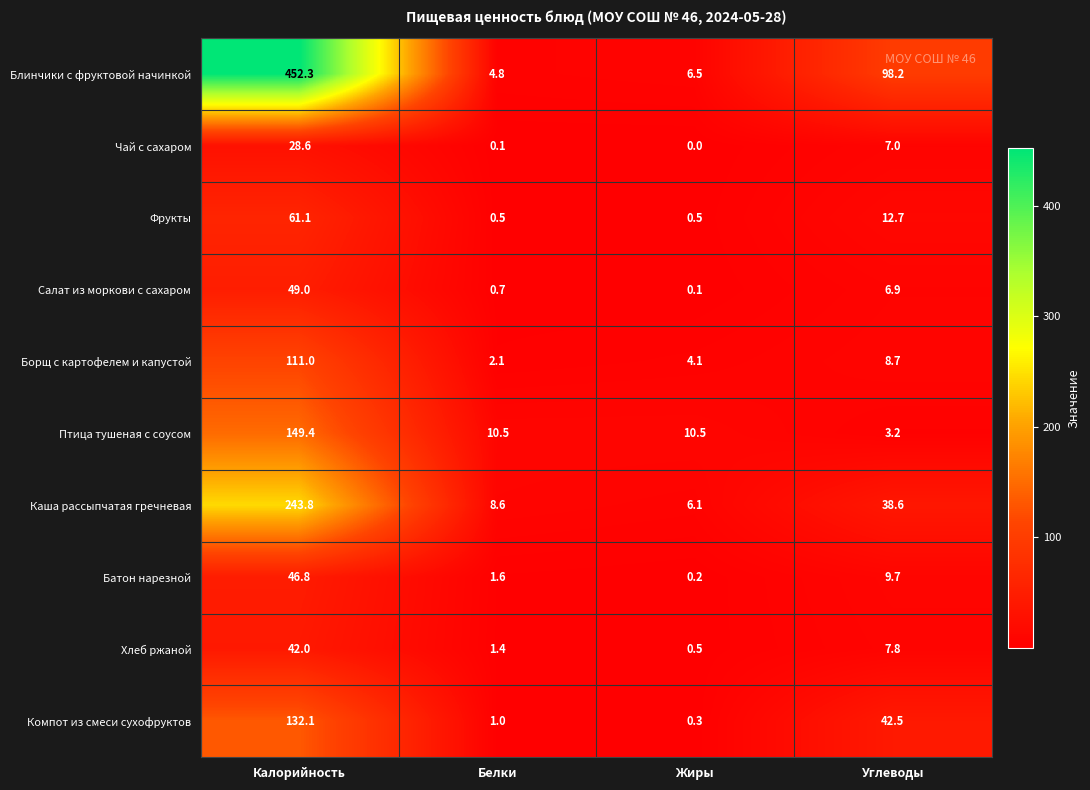

Where is Компот из смеси сухофруктов nearest to the value 66?

Углеводы